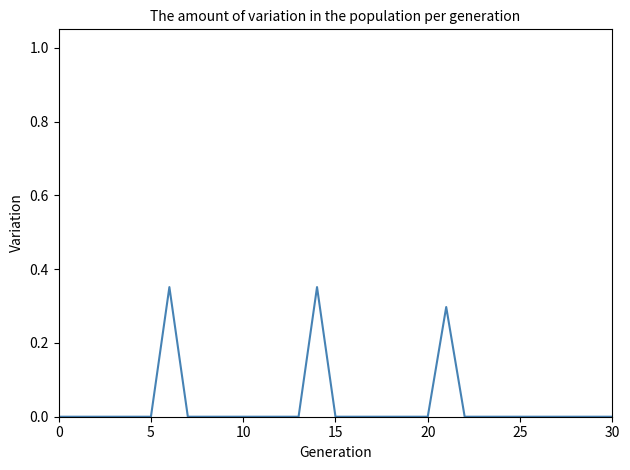

The chart shows a value of -0.2 at 0. True or false?

False